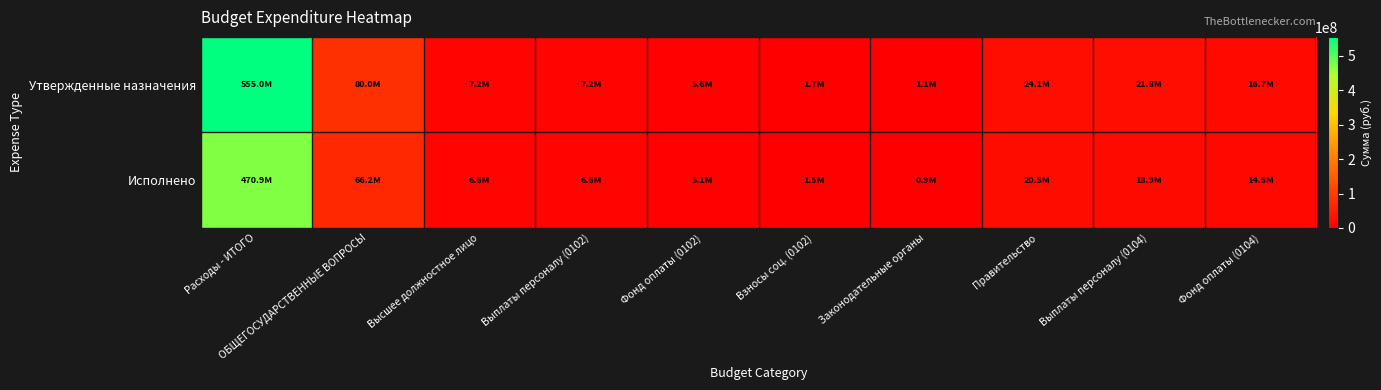

At how many categories does at least one series exceed 58006863?

2